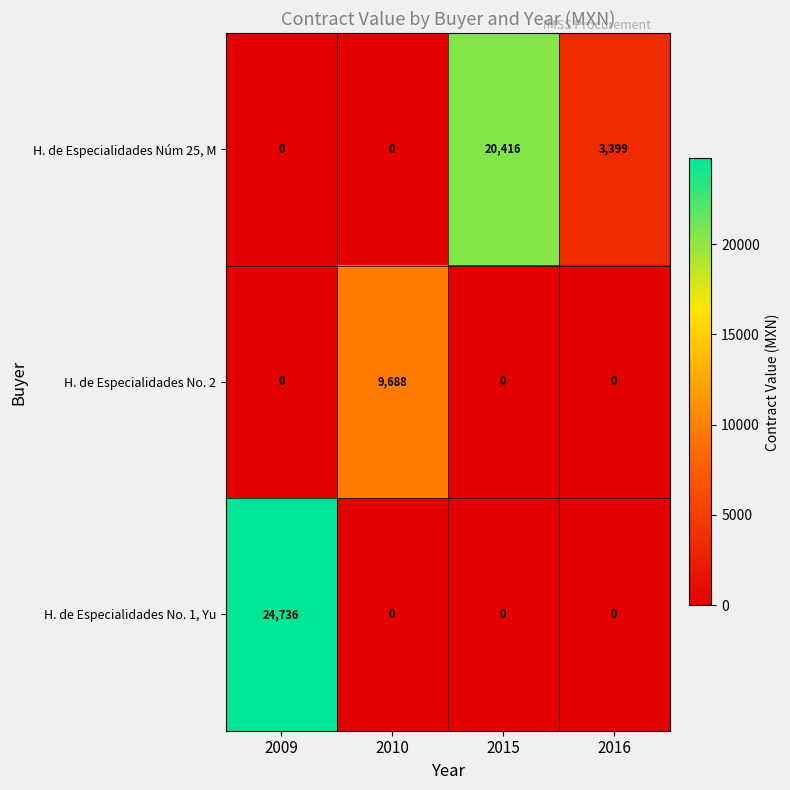

Rank the series by their maximum value, from lowest to highest.

H. de Especialidades No. 2, H. de Especialidades Núm 25, M, H. de Especialidades No. 1, Yu